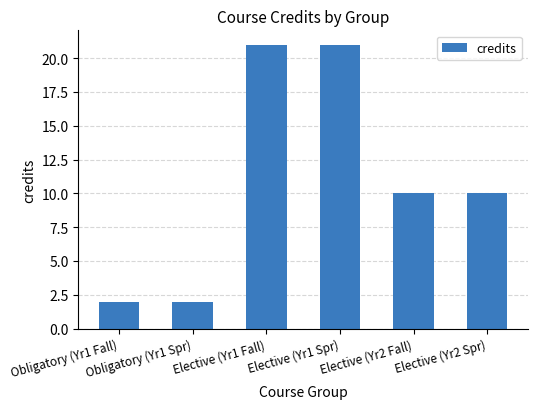

What is the average value?

11